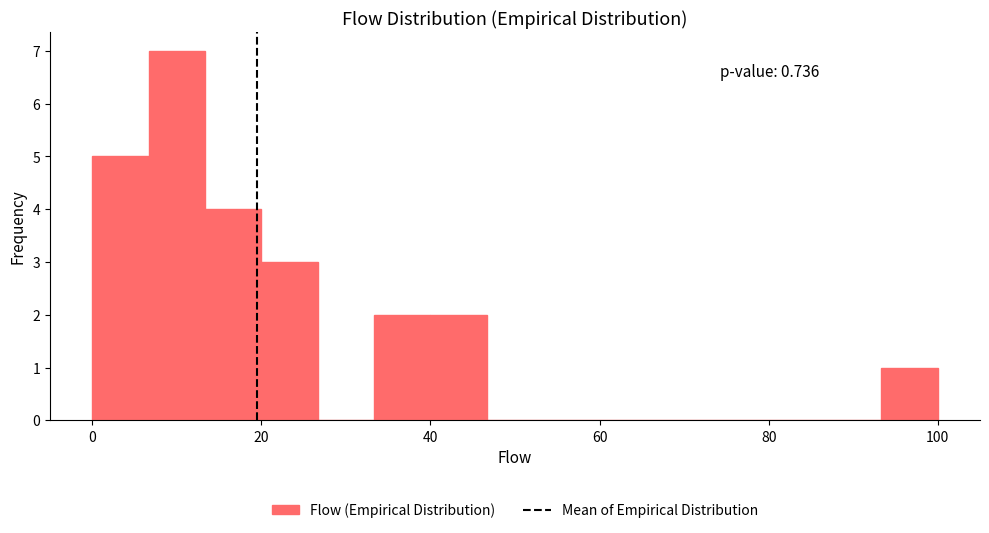

Read against the x-axis, roughly where is the centre of the tallest bar?

10